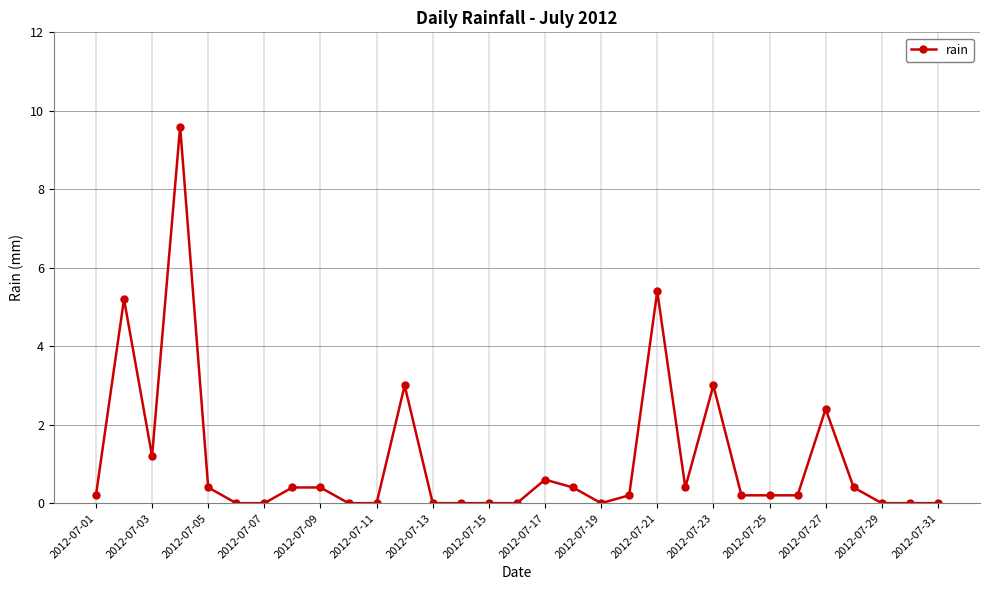

What is the greatest value displayed?

9.6